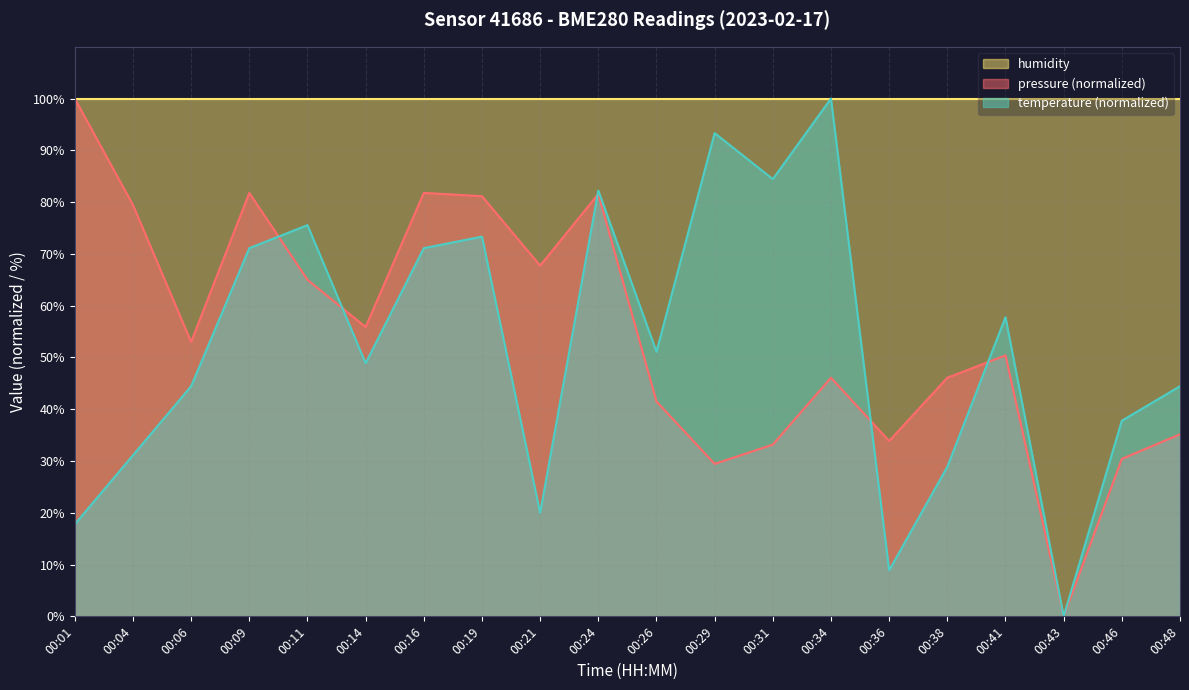

How many times do temperature and pressure cross each other?

5